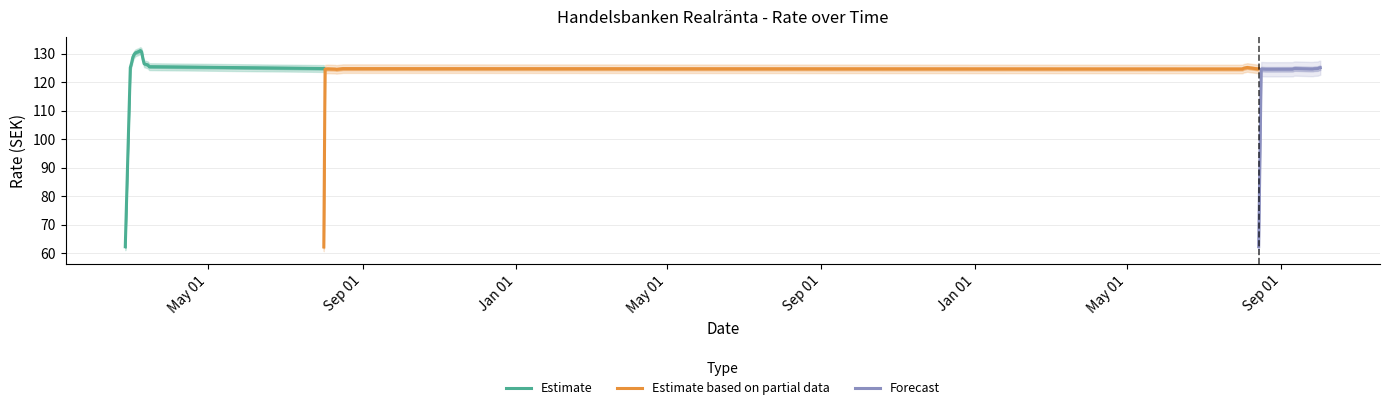

What is the difference between the maximum and minimum values in the Estimate series?

68.8